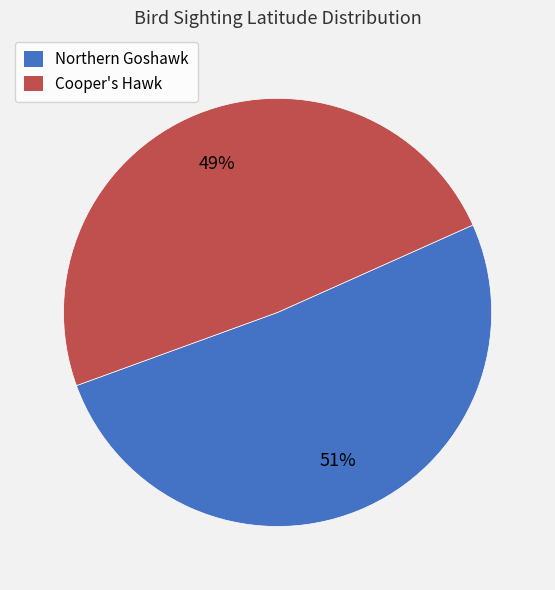

To the nearest percent, what is the difference between the largest and smallest slice percentages?

2%